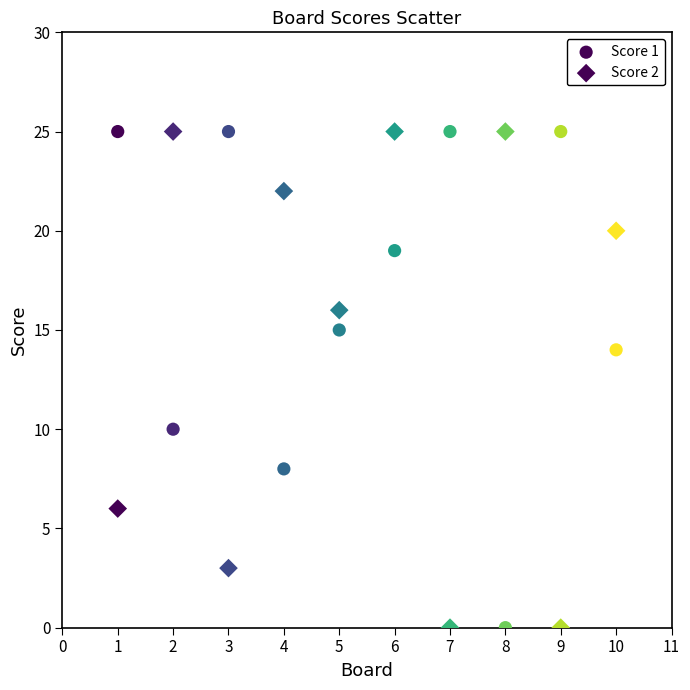

How many data points are displayed?

20